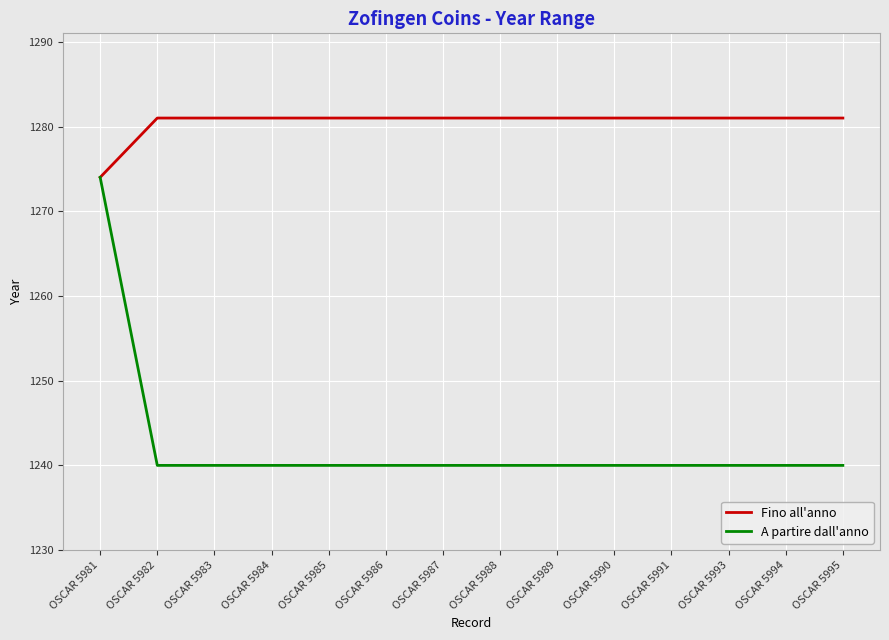

At OSCAR 5993, list the series in order from smallest to largest.

A partire dall'anno, Fino all'anno